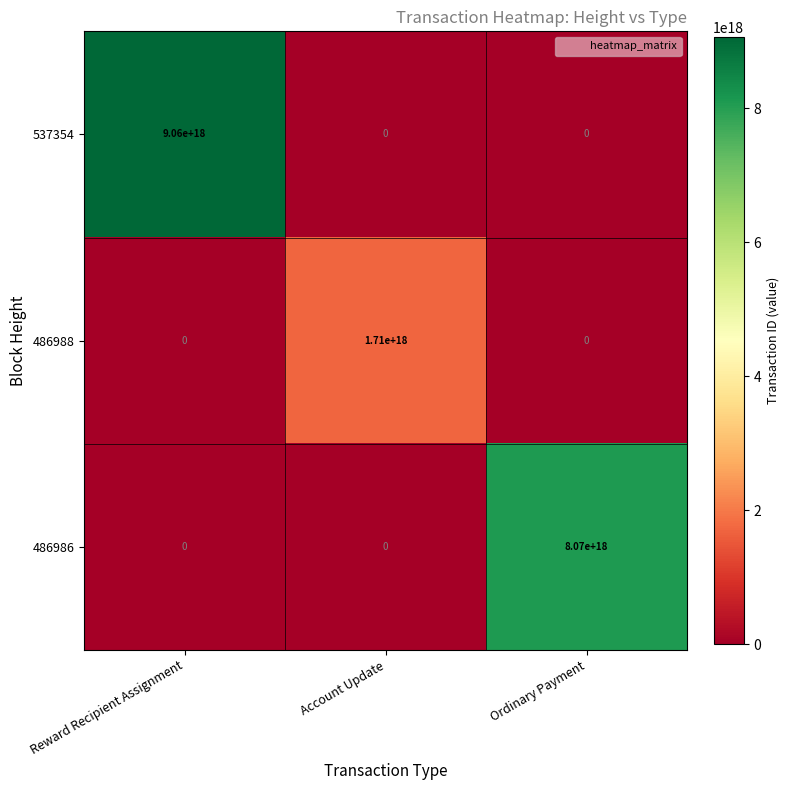

Count the number of categories in the chart.

3